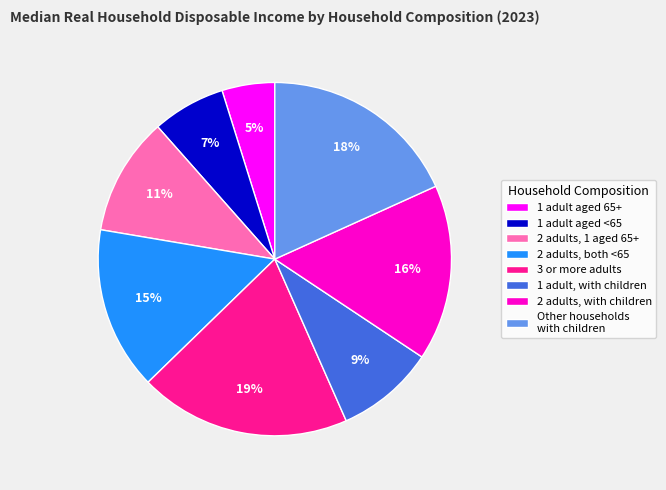

Is it true that 2 adults, 1 aged 65+ is 11% of the pie?

True